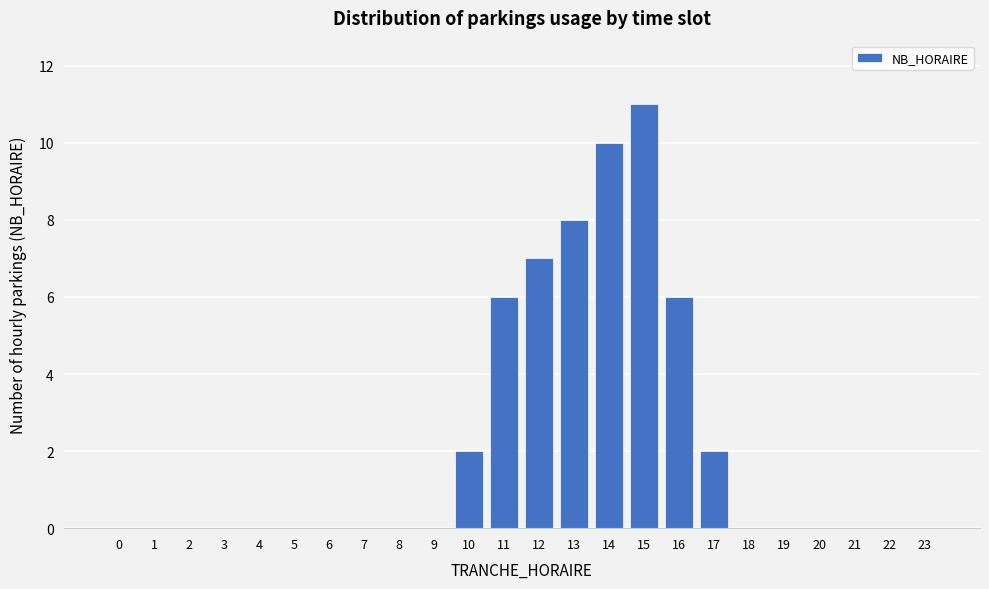

Reading left to right, list all the values displayed in this chart.

0=0	1=0	2=0	3=0	4=0	5=0	6=0	7=0	8=0	9=0	10=2	11=6	12=7	13=8	14=10	15=11	16=6	17=2	18=0	19=0	20=0	21=0	22=0	23=0